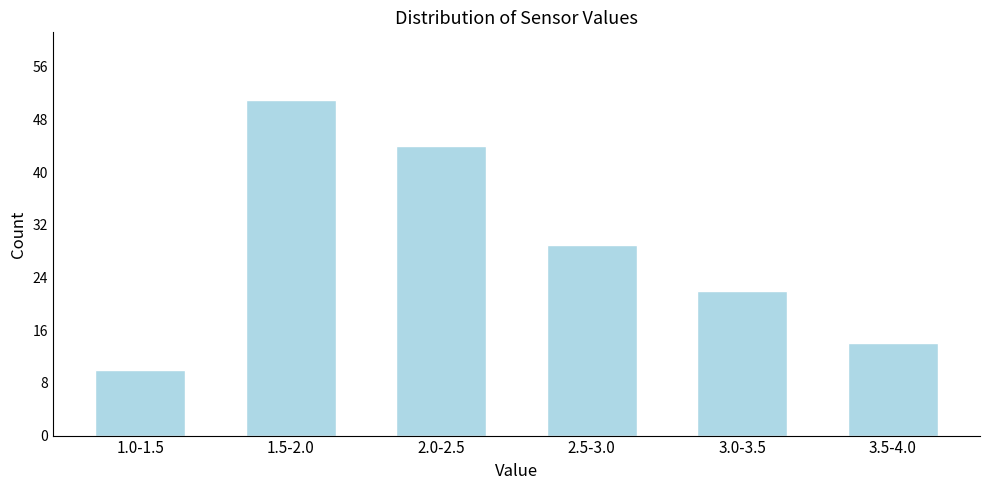

Reading left to right, extract all data points from this chart.

1.0-1.5=10	1.5-2.0=51	2.0-2.5=44	2.5-3.0=29	3.0-3.5=22	3.5-4.0=14